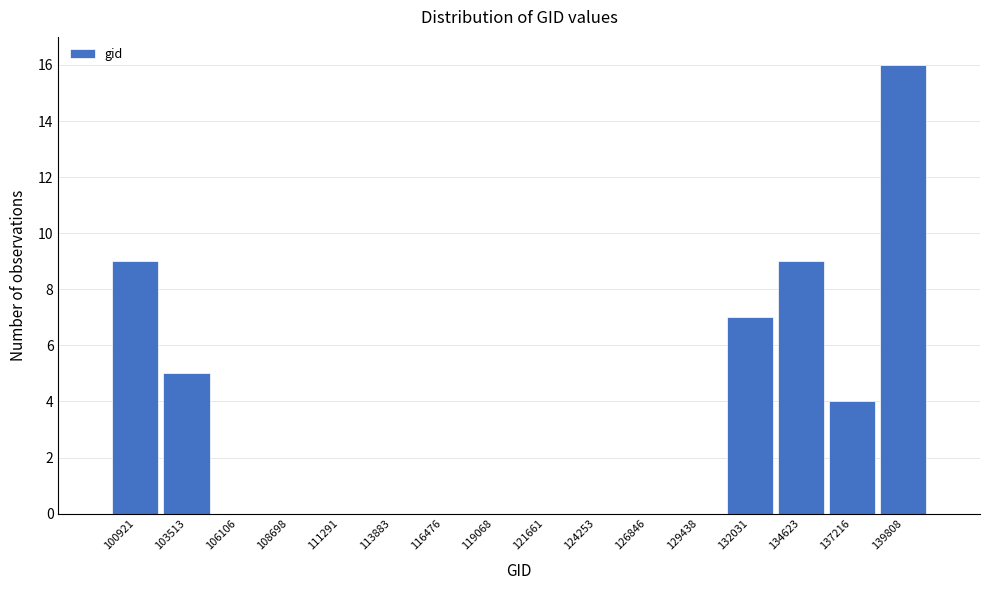

Reading left to right, what are all the values shown in this chart?

100921=9	103513=5	106106=0	108698=0	111291=0	113883=0	116476=0	119068=0	121661=0	124253=0	126846=0	129438=0	132031=7	134623=9	137216=4	139808=16